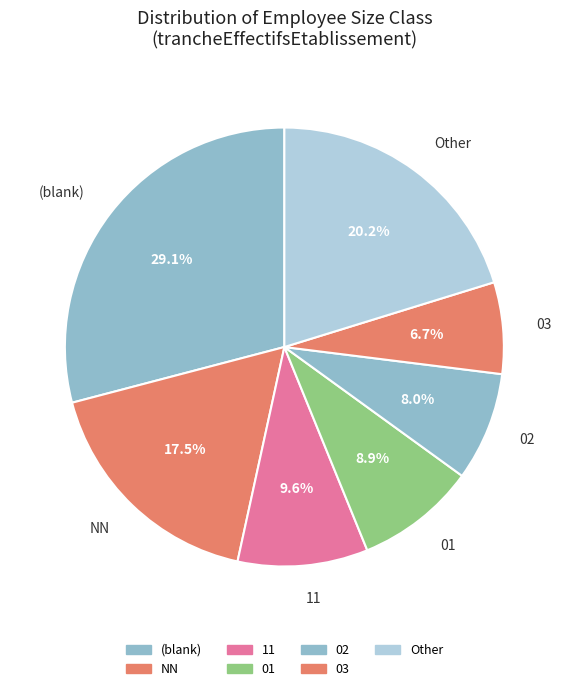

Which has a higher value, Other or (blank)?

(blank)